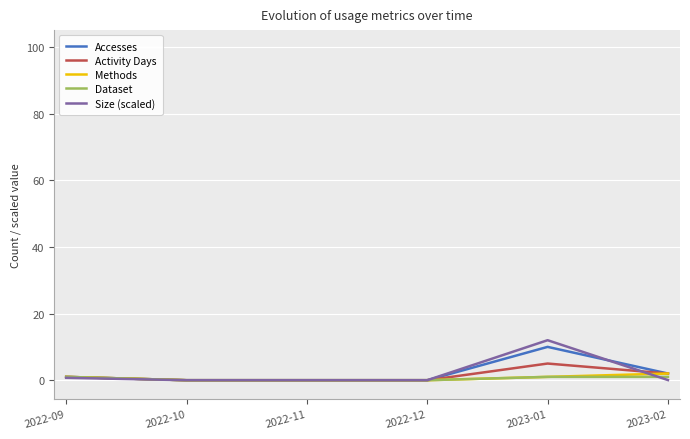

How many Accesses values are between 0 and 2?

5